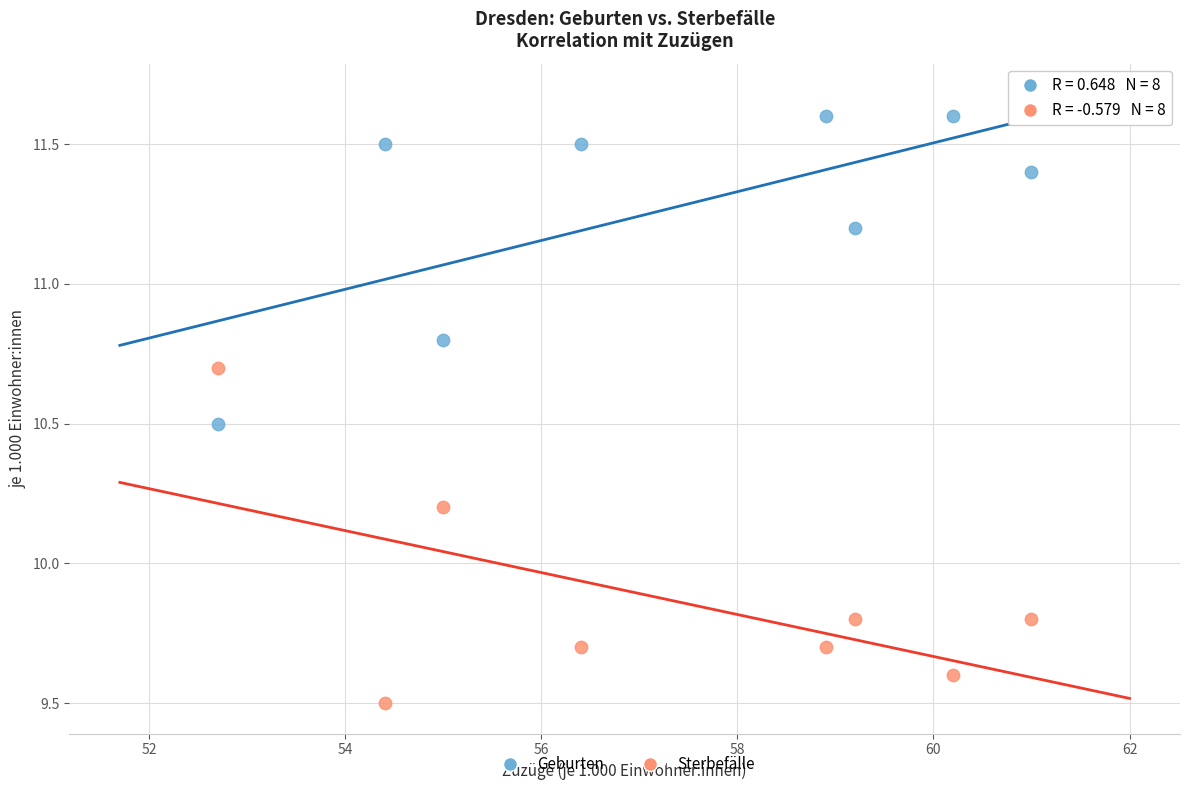

Which series reaches the maximum Y coordinate?

Geburten